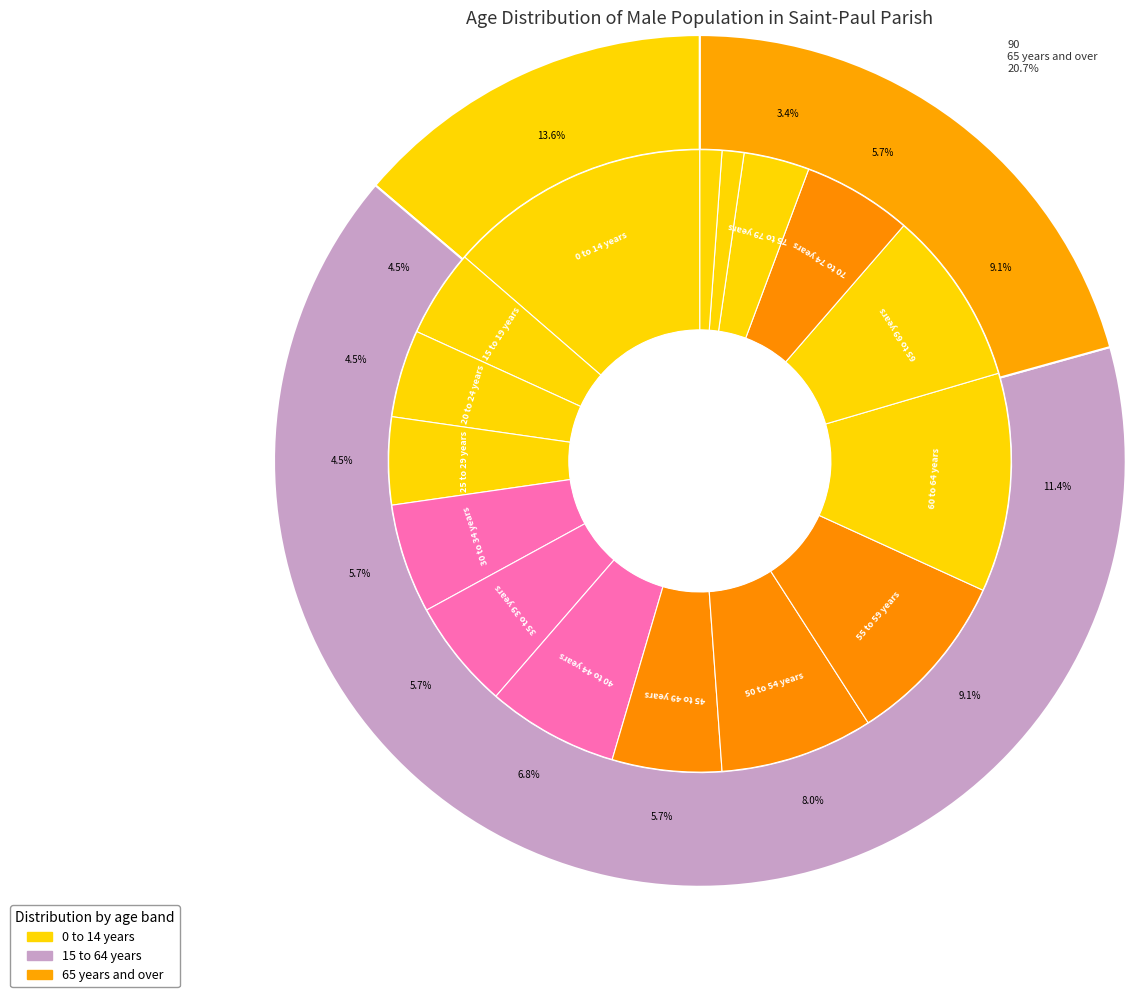

Is it true that 15 to 19 years is 1% of the pie?

False